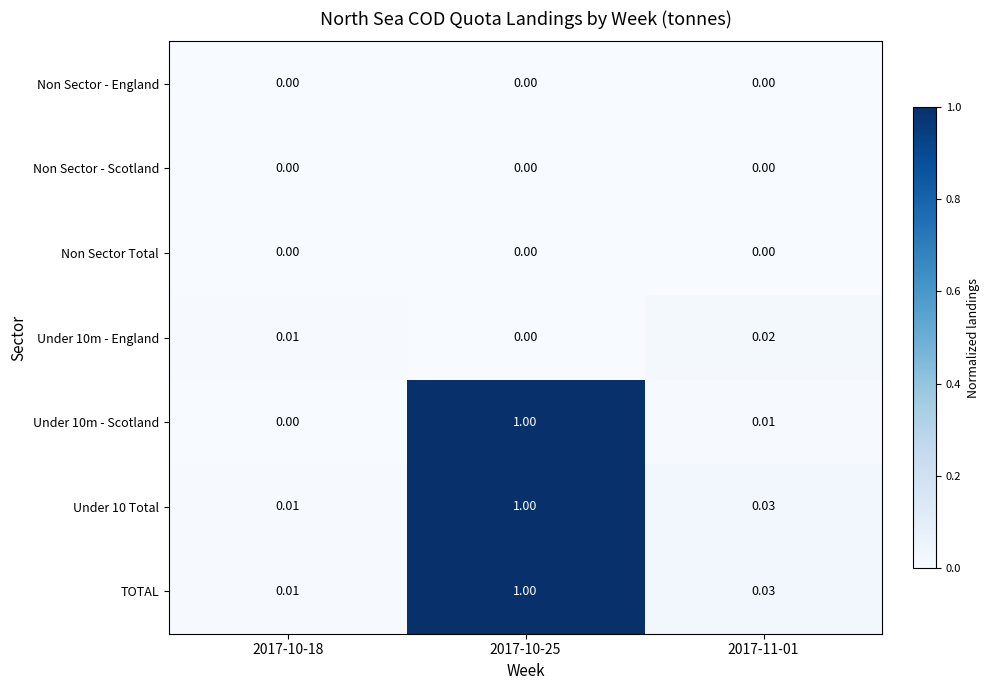

Reading left to right, list all the values displayed in this chart.

Non Sector - England: 2017-10-18=0.0	2017-10-25=0.0	2017-11-01=0.0
Non Sector - Scotland: 2017-10-18=0.0	2017-10-25=0.0	2017-11-01=0.0
Non Sector Total: 2017-10-18=0.0	2017-10-25=0.0	2017-11-01=0.0
Under 10m - England: 2017-10-18=0.0	2017-10-25=0.0	2017-11-01=0.0
Under 10m - Scotland: 2017-10-18=0.0	2017-10-25=1.0	2017-11-01=0.0
Under 10 Total: 2017-10-18=0.0	2017-10-25=1.0	2017-11-01=0.0
TOTAL: 2017-10-18=0.0	2017-10-25=1.0	2017-11-01=0.0